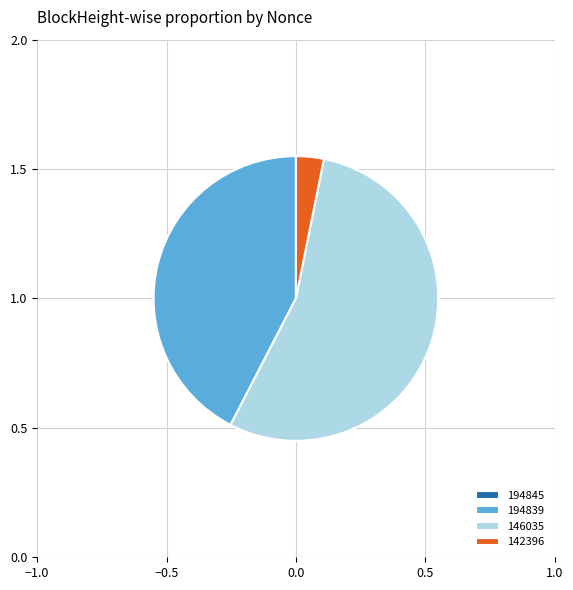

The 142396 slice represents 3% of the pie. True or false?

True